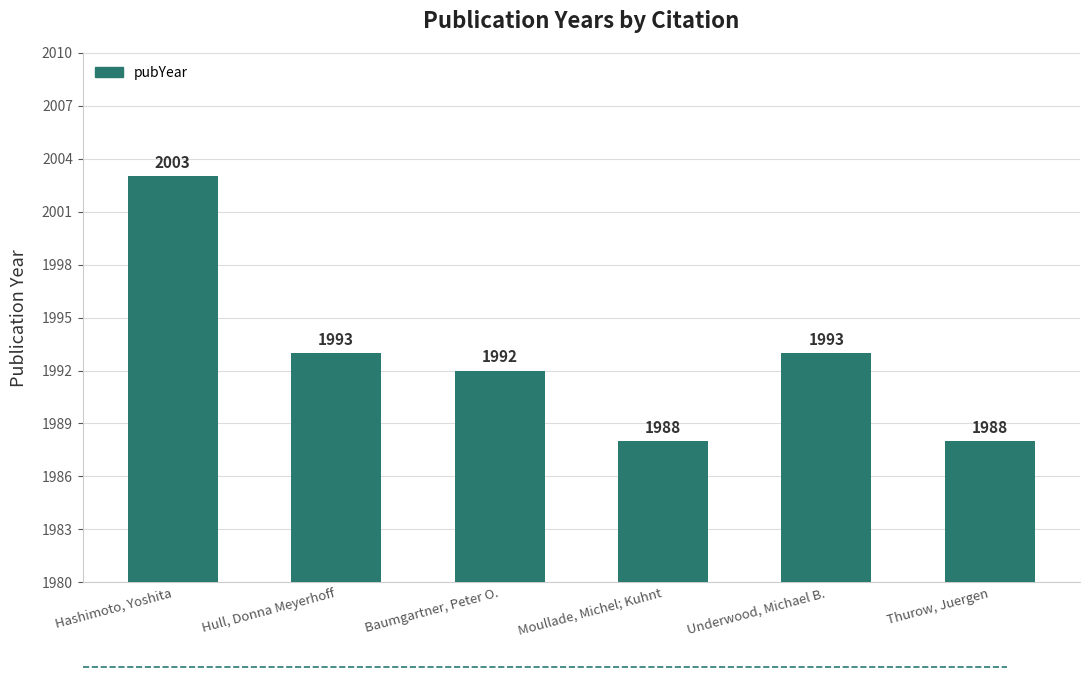

What is the change in value from Moullade, Michel; Kuhnt to Underwood, Michael B.?

+5